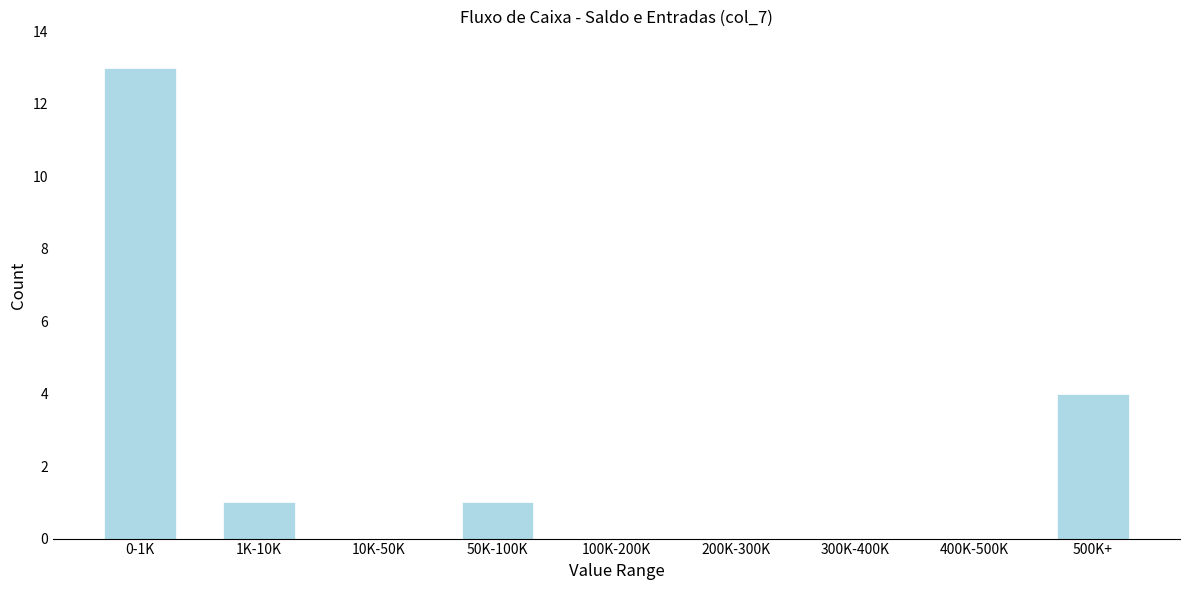

Reading left to right, extract all data points from this chart.

0-1K=13	1K-10K=1	10K-50K=0	50K-100K=1	100K-200K=0	200K-300K=0	300K-400K=0	400K-500K=0	500K+=4